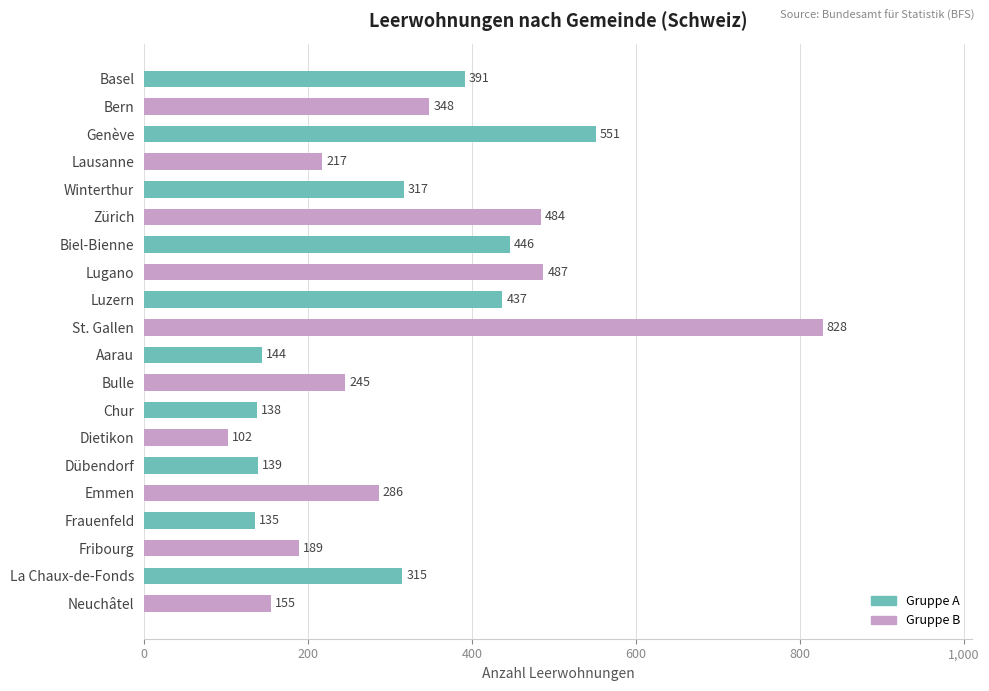

What is the sum of all values?

6354